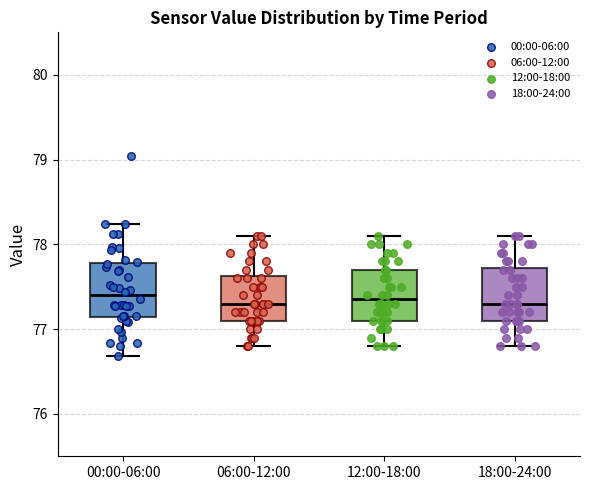

Reading left to right, read every box against the y-axis: the position of its median line, the range the box covers, and the ends of its whiskers. The values are not printed on the chart, so give them approximately, as read against the axis.

00:00-06:00: median 77.4, box 77.1 to 77.8, whiskers 76.7 to 78.2
06:00-12:00: median 77.3, box 77.1 to 77.6, whiskers 76.8 to 78.1
12:00-18:00: median 77.4, box 77.1 to 77.7, whiskers 76.8 to 78.1
18:00-24:00: median 77.3, box 77.1 to 77.7, whiskers 76.8 to 78.1